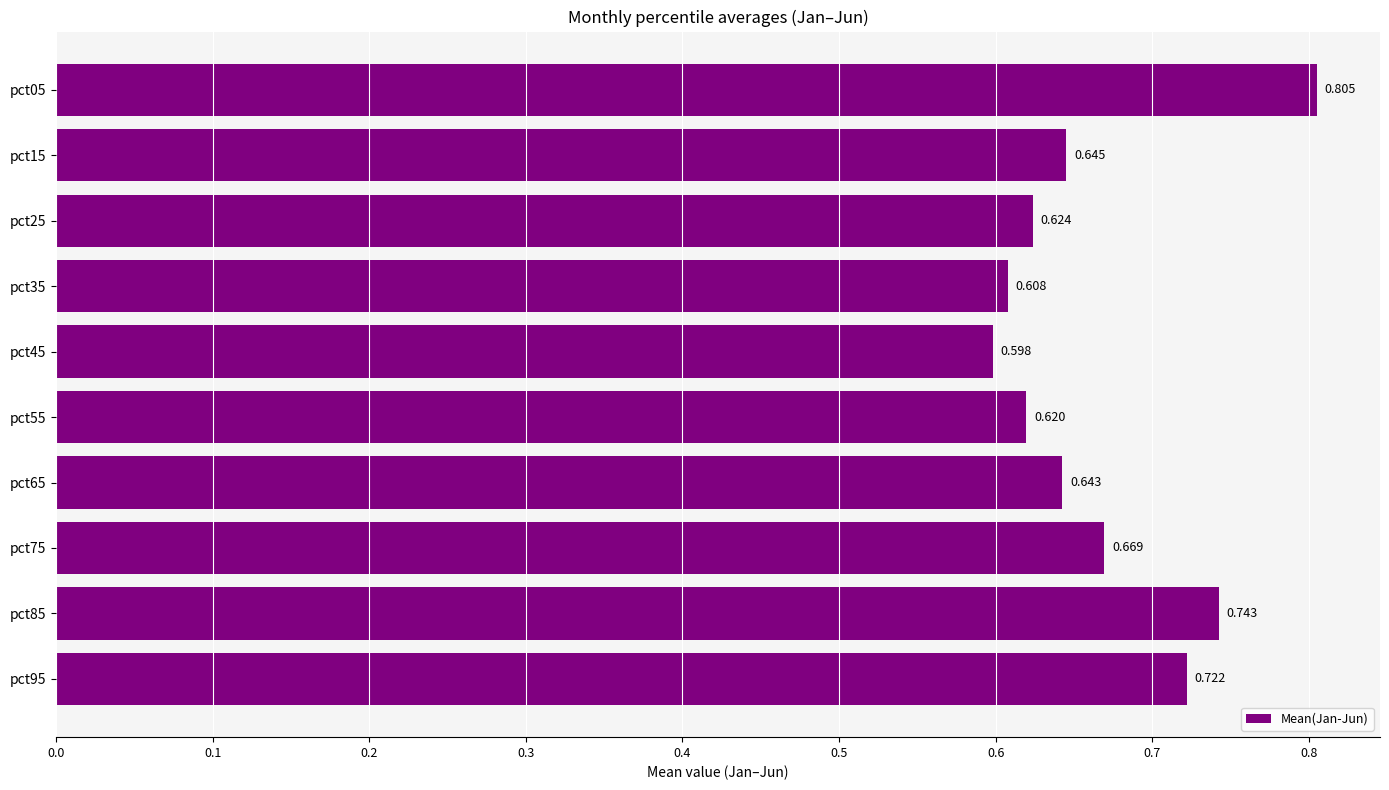

List the labels in order of value, smallest first.

pct45, pct35, pct55, pct25, pct65, pct15, pct75, pct95, pct85, pct05